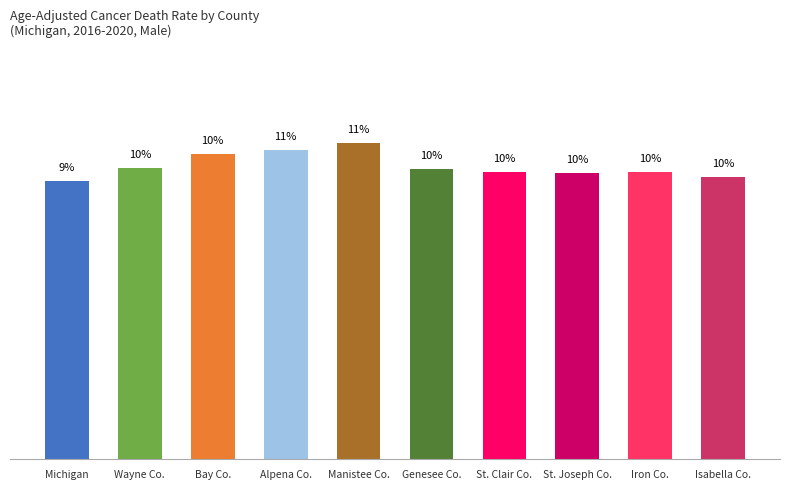

What position from the right is Bay Co.?

8